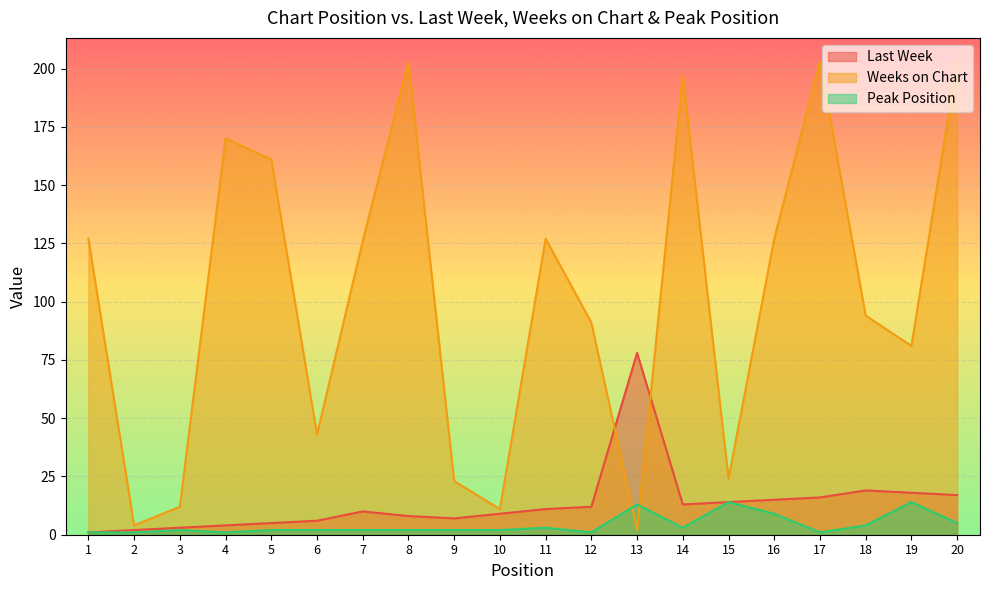

Reading left to right, what are all the values shown in this chart?

Last Week: 1=1	2=2	3=3	4=4	5=5	6=6	7=10	8=8	9=7	10=9	11=11	12=12	13=78	14=13	15=14	16=15	17=16	18=19	19=18	20=17
Weeks on Chart: 1=127	2=4	3=12	4=170	5=161	6=43	7=126	8=203	9=23	10=11	11=127	12=91	13=2	14=197	15=24	16=127	17=203	18=94	19=81	20=203
Peak Position: 1=1	2=1	3=2	4=1	5=2	6=2	7=2	8=2	9=2	10=2	11=3	12=1	13=13	14=3	15=14	16=9	17=1	18=4	19=14	20=5